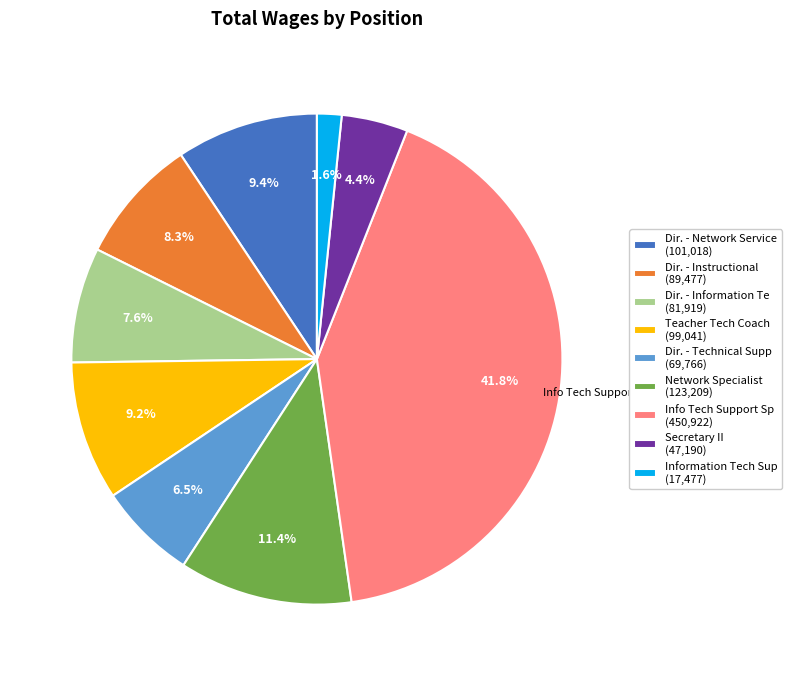

Does any single category account for the majority?

No